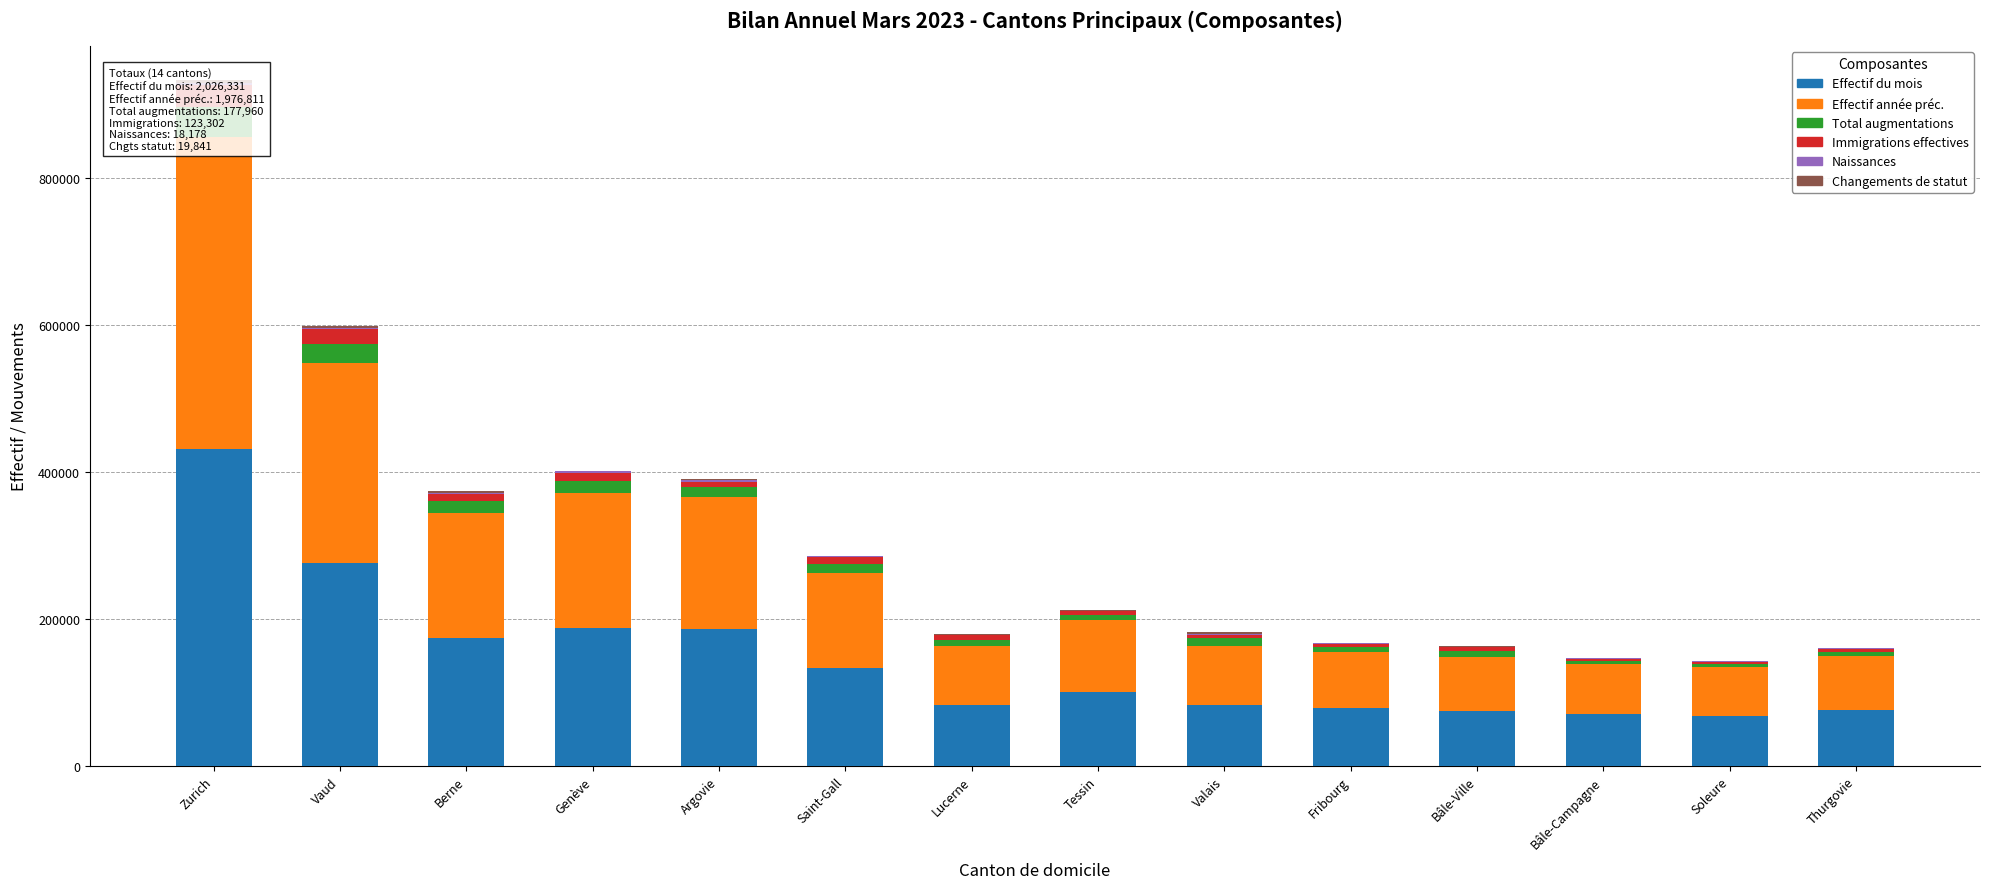

Which series changed the most between Saint-Gall and Bâle-Ville?

Effectif du mois